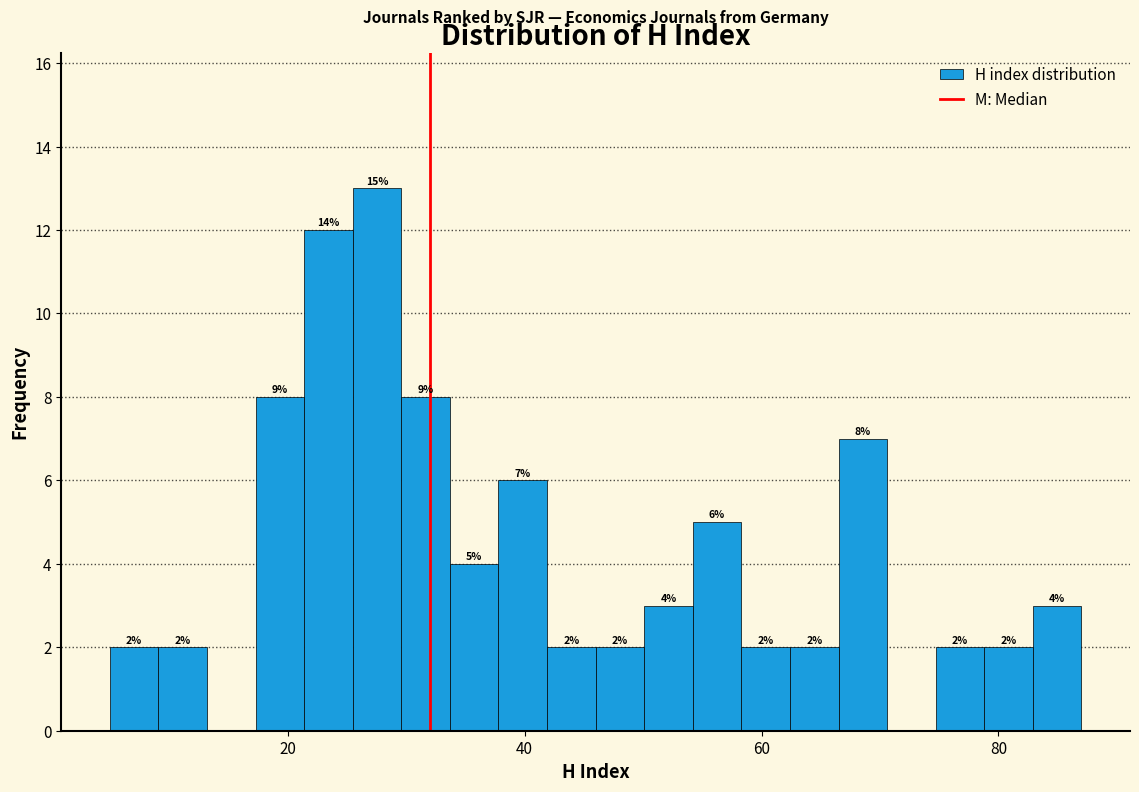

Around what value on the x-axis is the tallest bar? Give the approximate position of its centre, as read against the axis.

28